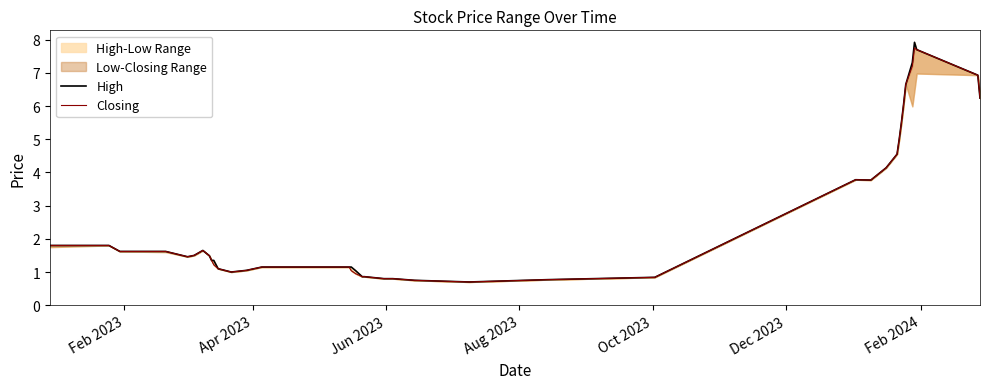

How many lines are shown in the chart?

2